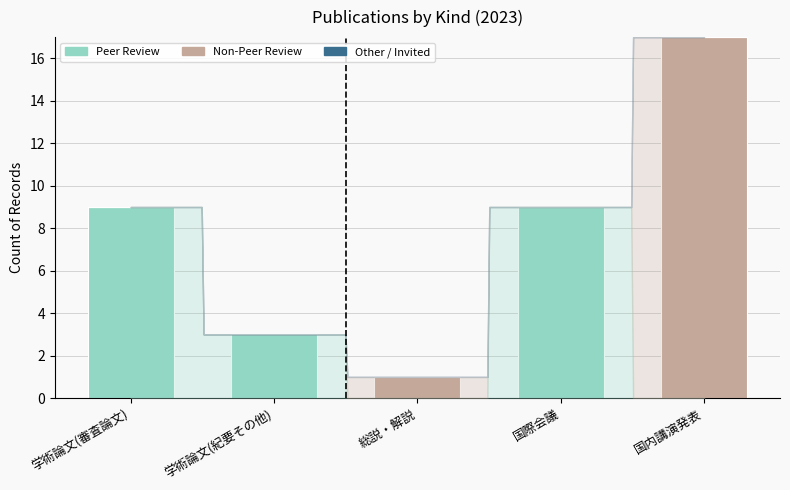

Reading right to left, list the values for the Peer Review series.

国内講演発表=0	国際会議=9	総説・解説=0	学術論文(紀要その他)=3	学術論文(審査論文)=9